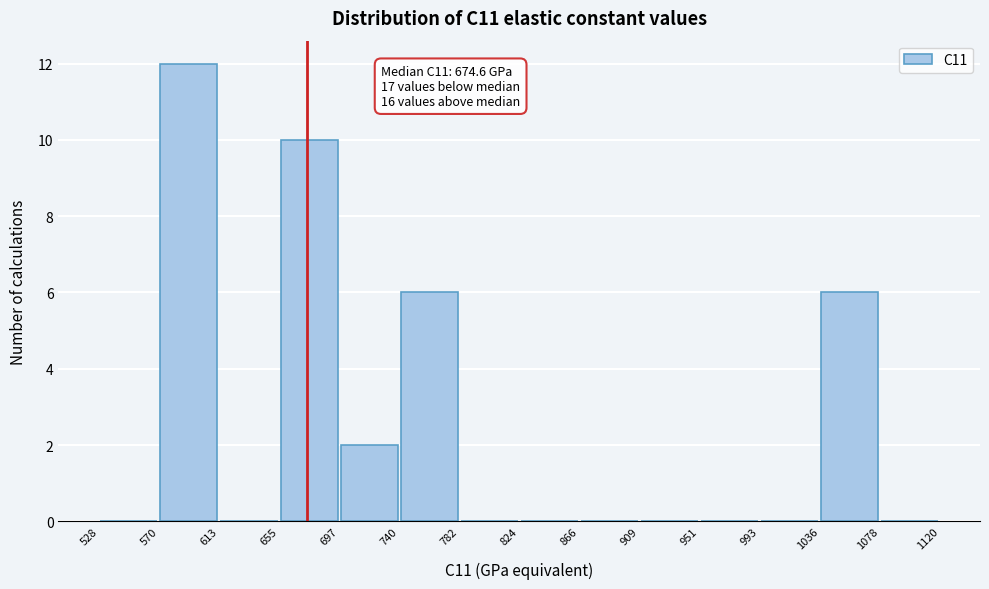

Over which range of the x-axis is the bar tallest?

570 to 613